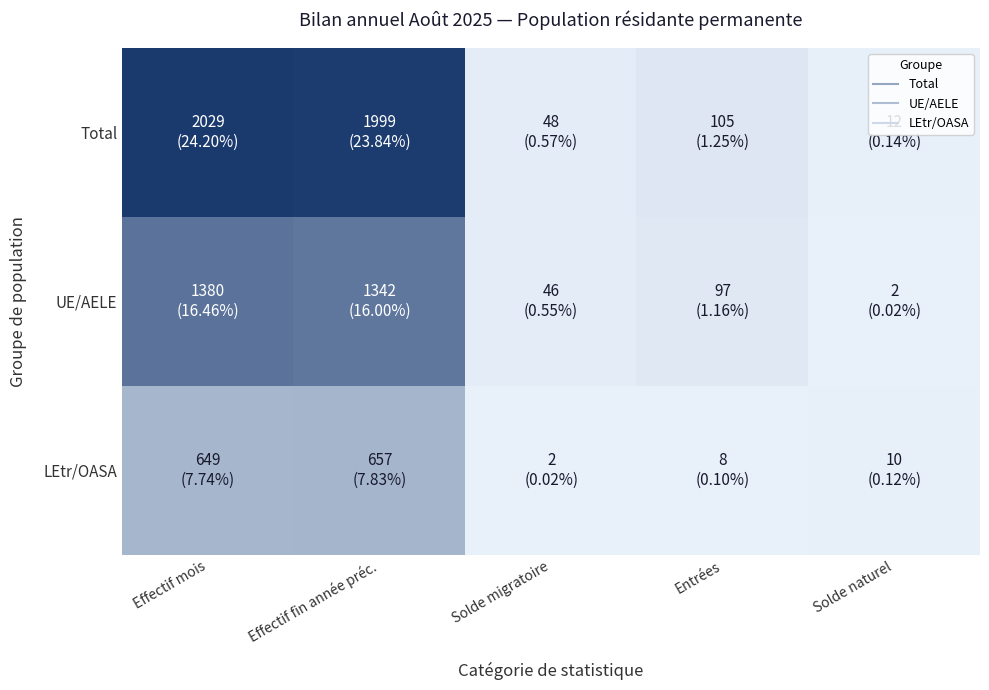

Reading left to right, extract all data points from this chart.

Total: Effectif mois=2029	Effectif fin année préc.=1999	Solde migratoire=48	Entrées=105	Solde naturel=12
UE/AELE: Effectif mois=1380	Effectif fin année préc.=1342	Solde migratoire=46	Entrées=97	Solde naturel=2
LEtr/OASA: Effectif mois=649	Effectif fin année préc.=657	Solde migratoire=2	Entrées=8	Solde naturel=10